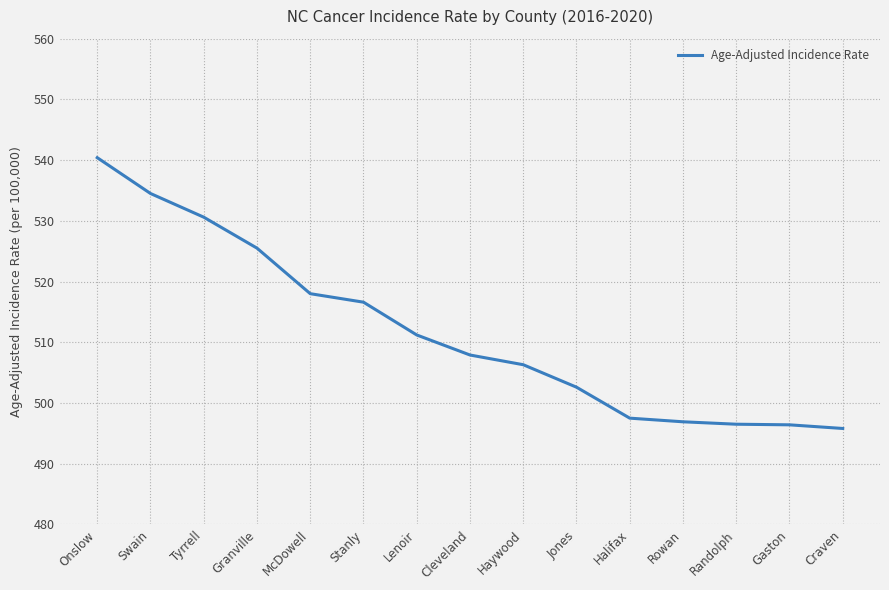

What position from the left is Lenoir?

7